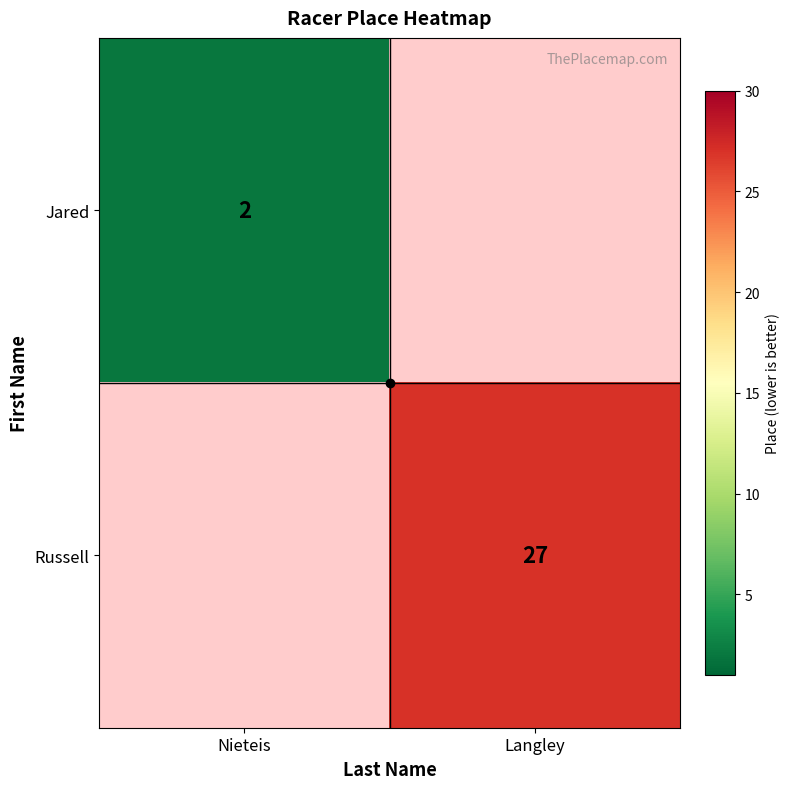

Is it true that Jared equals 3 at Nieteis?

False